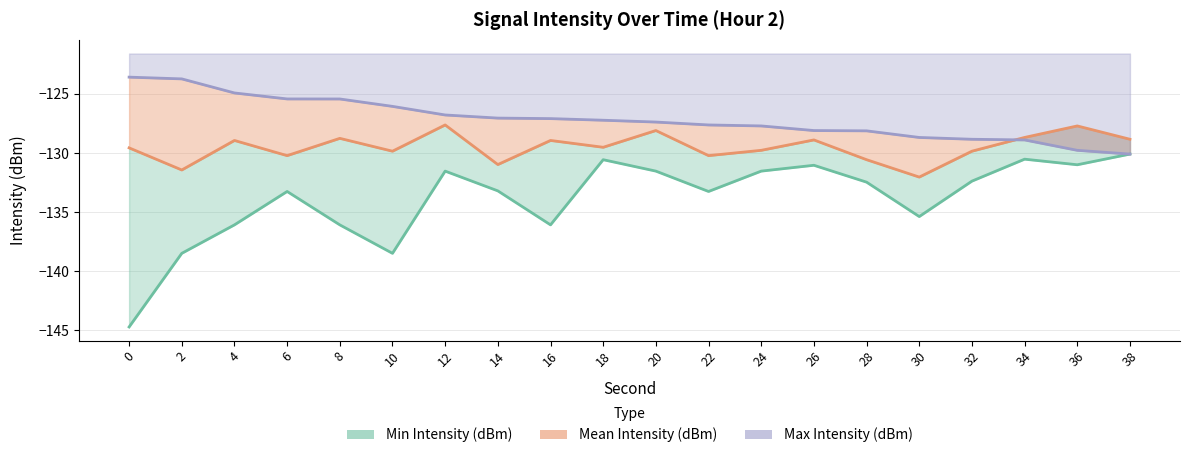

How many interior local valleys does the Min Intensity (dBm) series have?

5